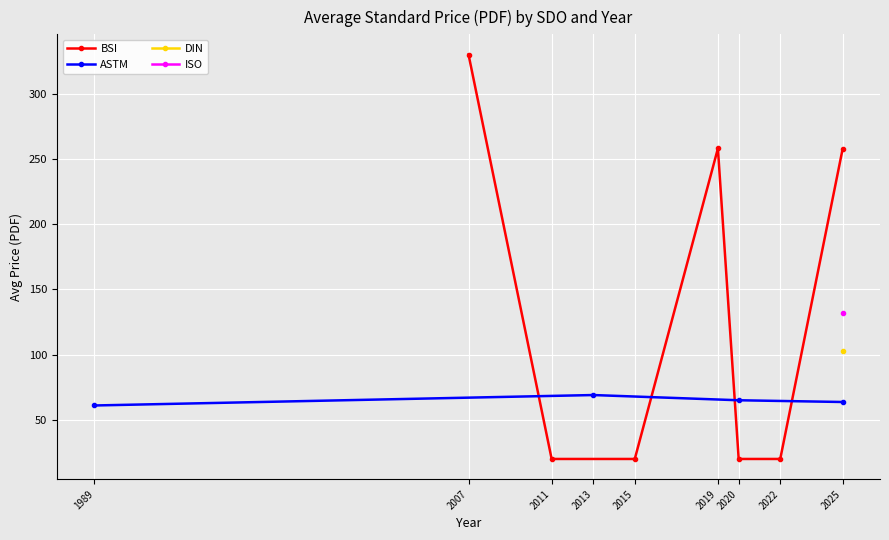

How many values in the BSI series exceed 20?

3